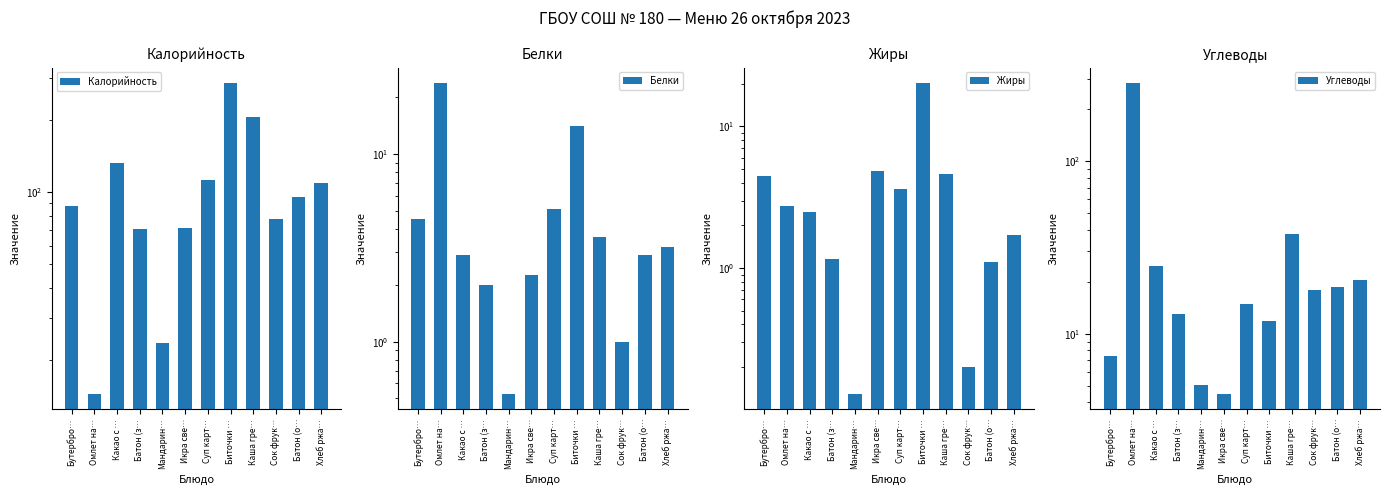

What is the difference between the maximum and minimum values in the Жиры series?

20.1